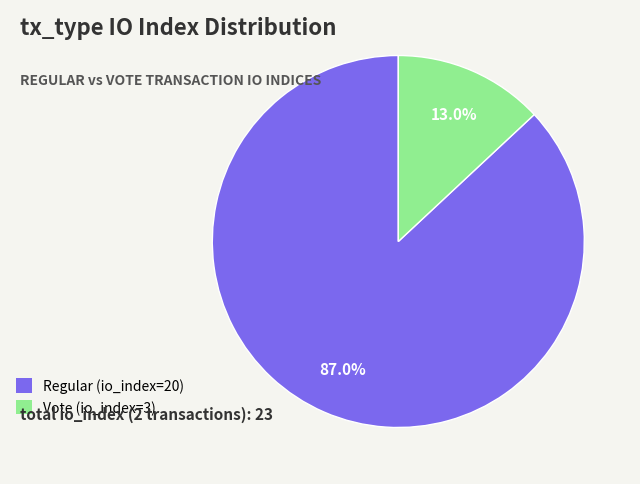

Between Regular (io_index=20) and Vote (io_index=3), which is larger?

Regular (io_index=20)